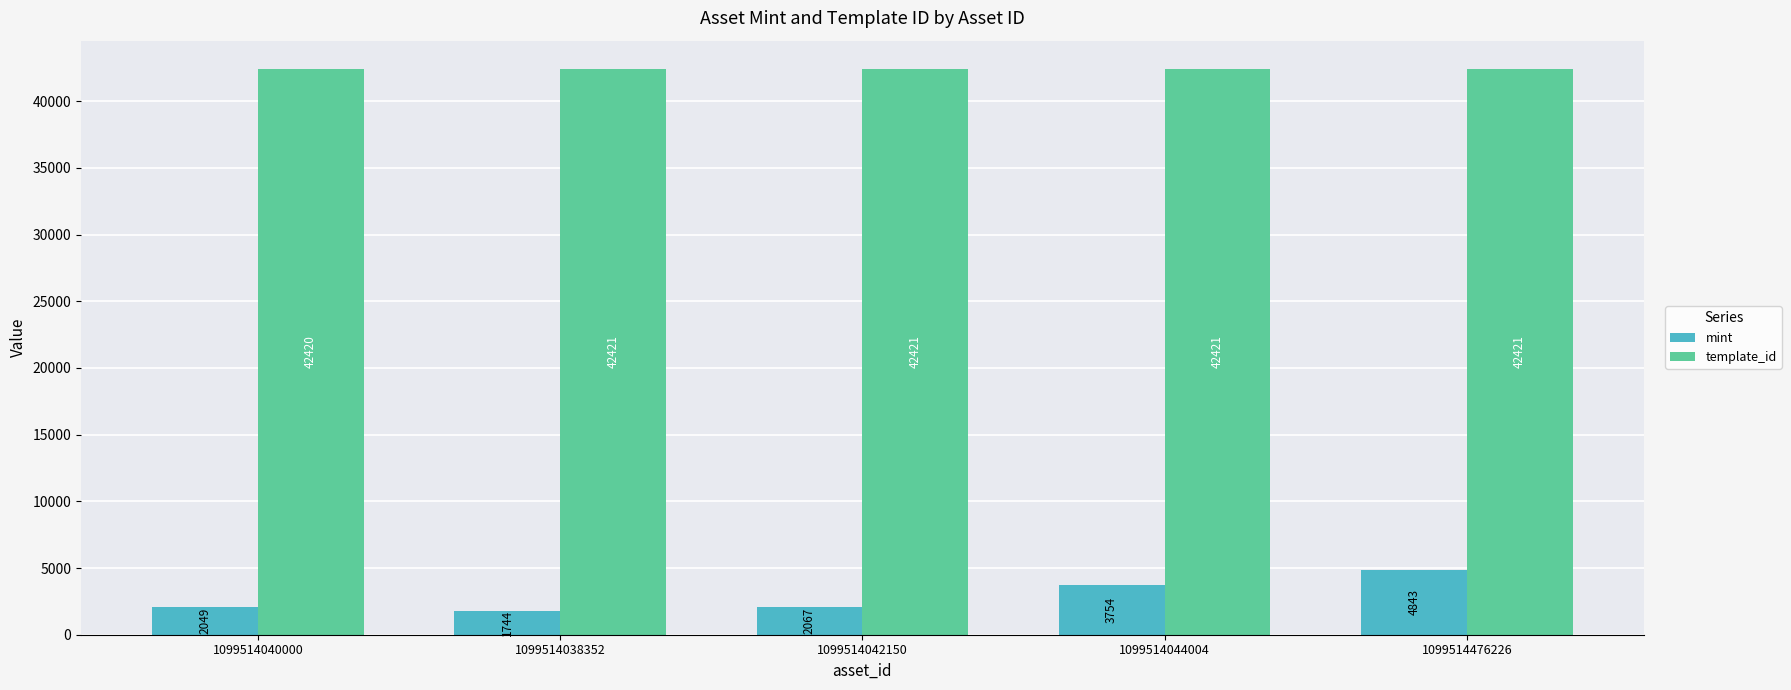

What is the label of the 4th bar from the right?

1099514038352